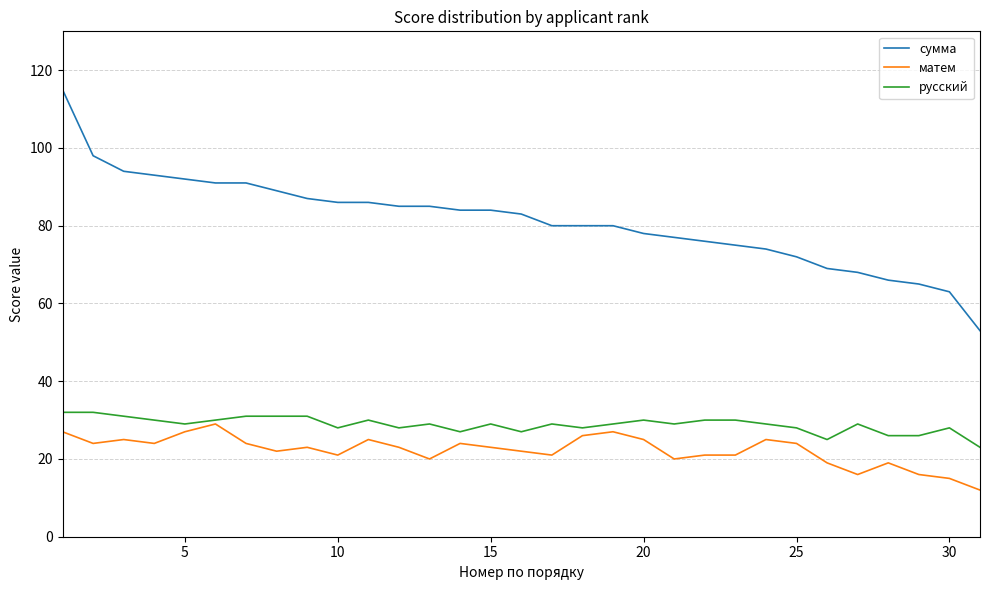

How many distinct data groups are displayed?

3